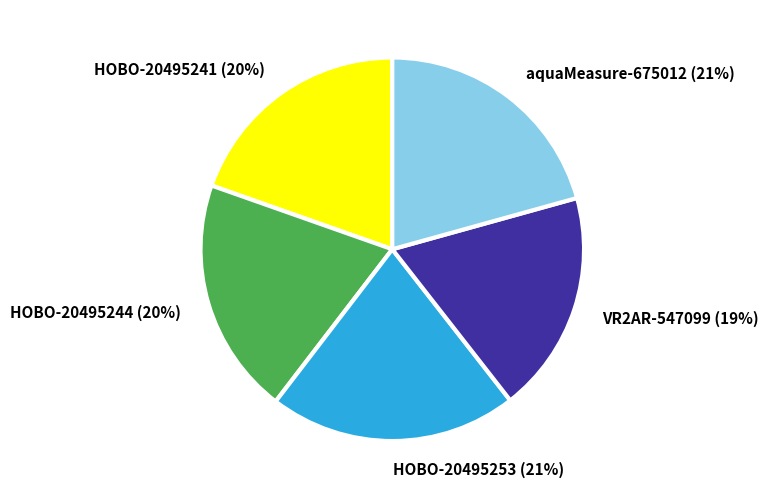

Which slice is the smallest?

VR2AR-547099